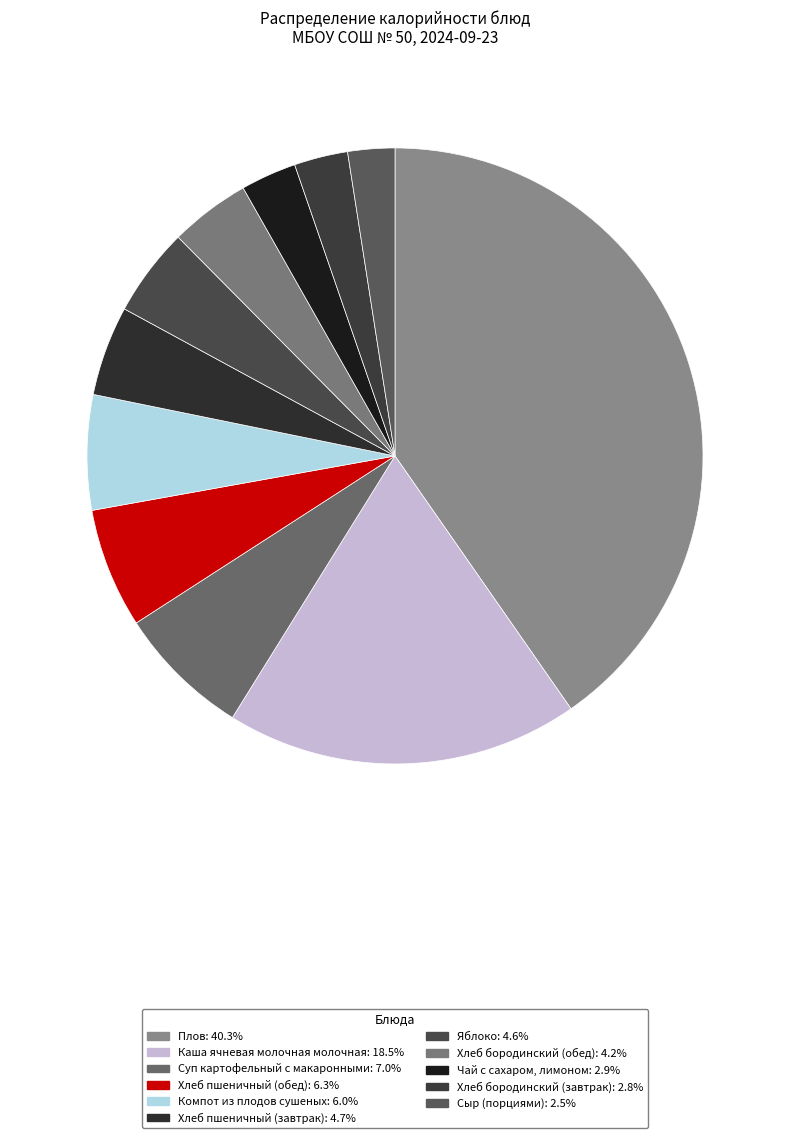

Count the number of slices in the pie.

11